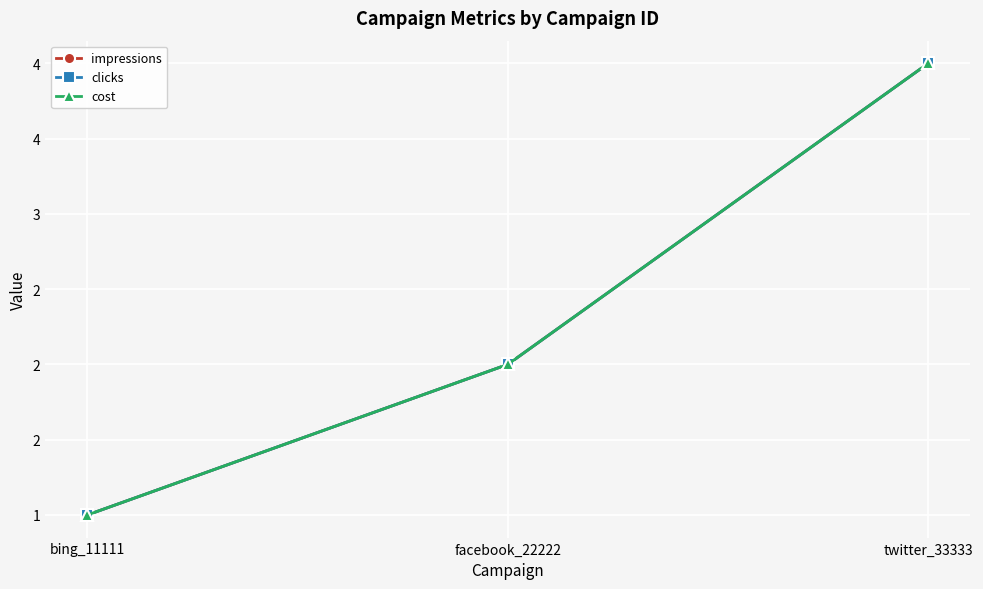

Does the chart have visible grid lines?

Yes